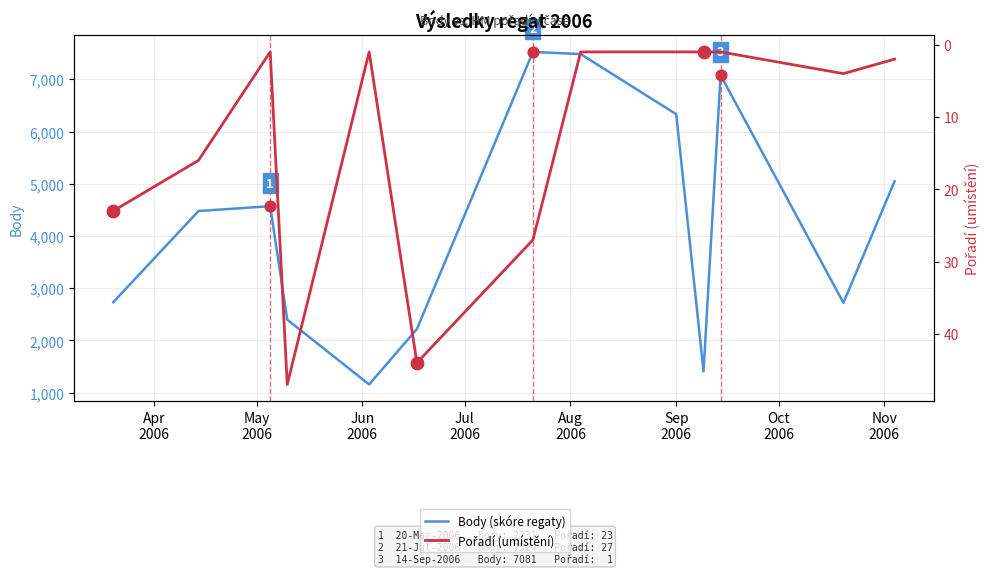

Is the value of Body (skóre regaty) at Aug
2006 greater than the value of Pořadí (umístění) at 9?

Yes